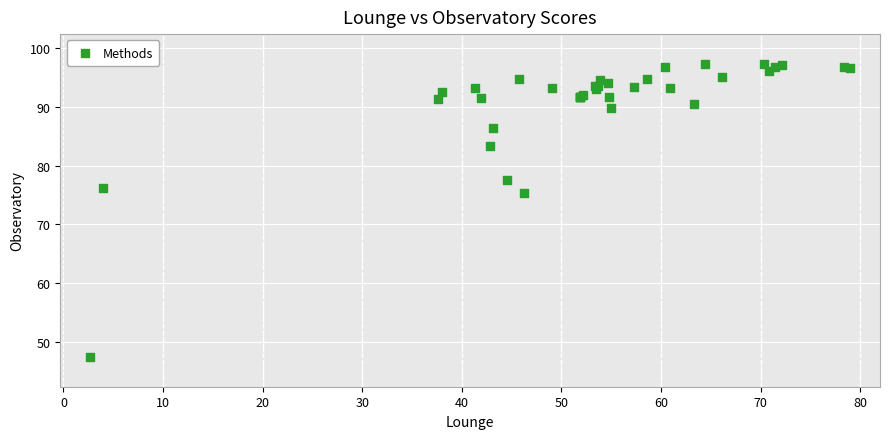

What Y value in the scatter plot is closest to 72?

75.3